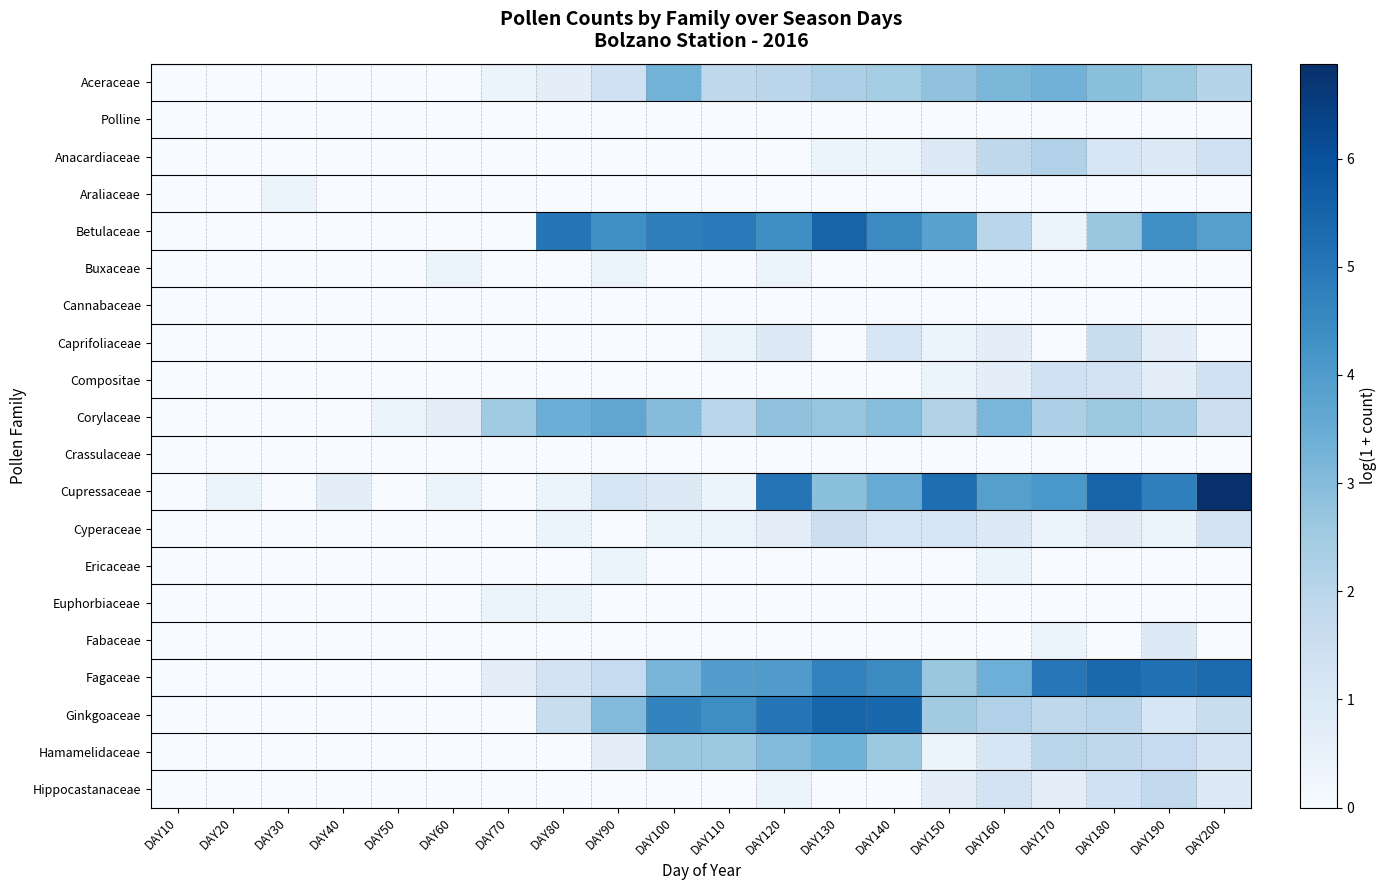

Which has a higher value, DAY120 or DAY90?

DAY120